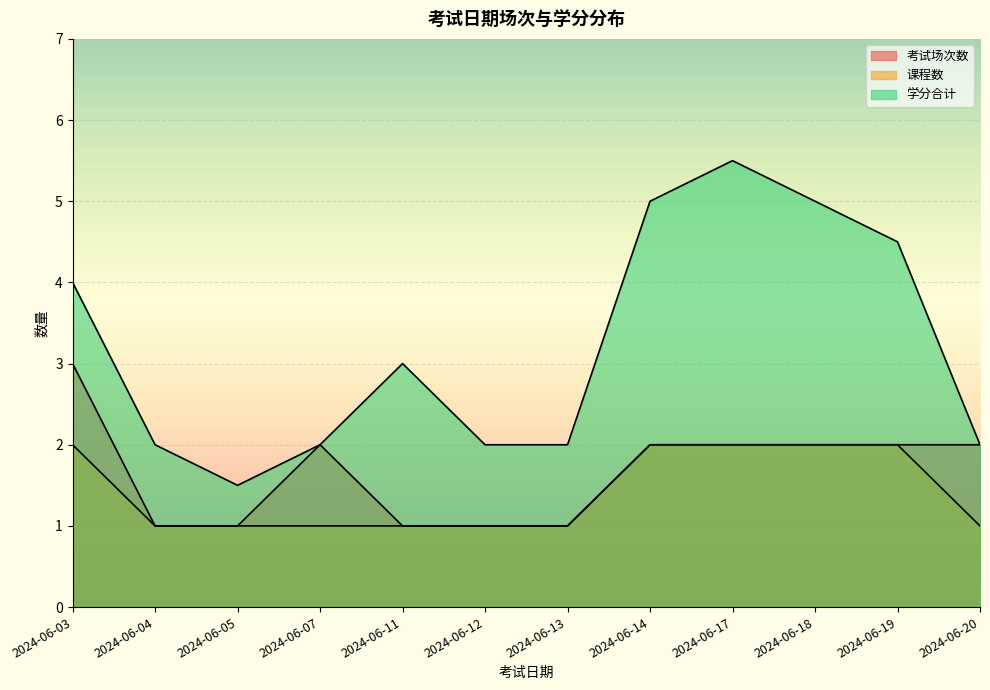

Which has a higher value, 2024-06-14 or 2024-06-12?

2024-06-14